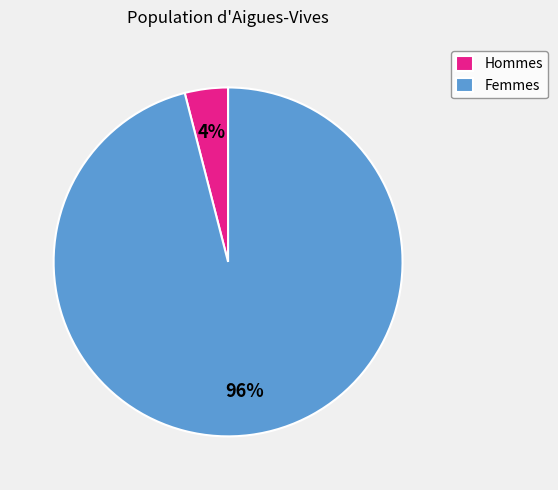

How many slices are in this pie chart?

2